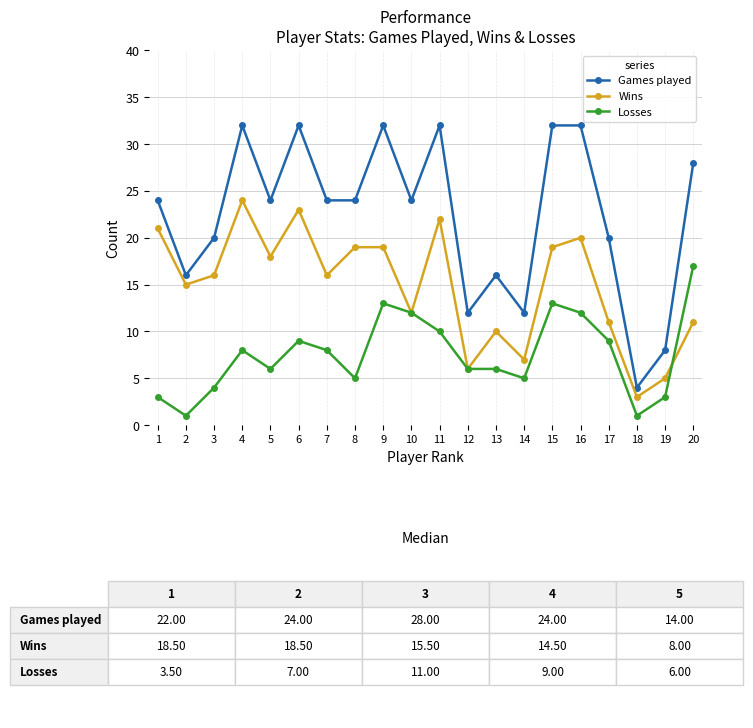

What is the difference between the maximum and second lowest values in the Games played series?

24